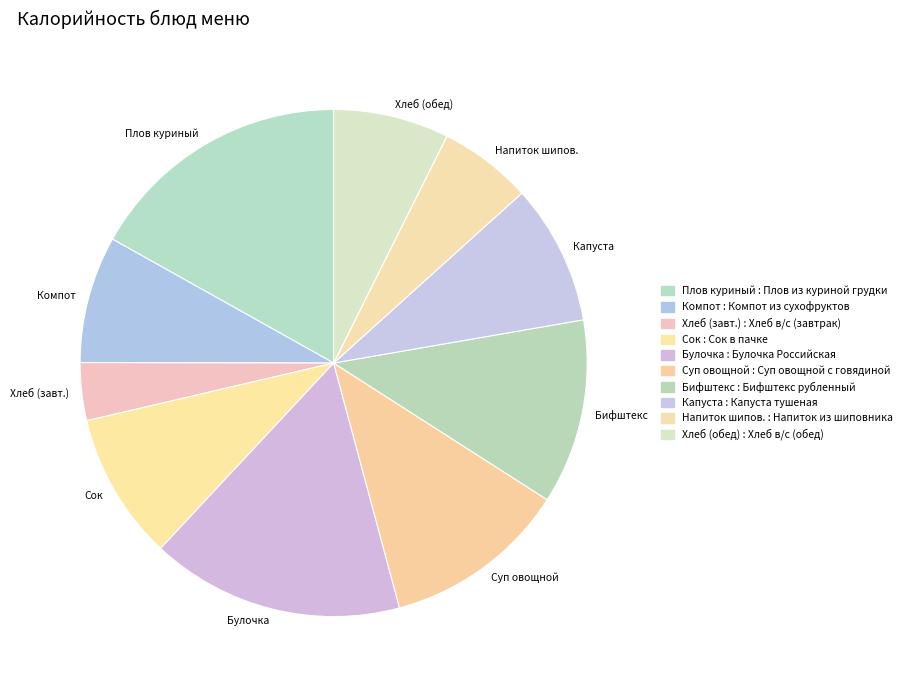

True or false: Капуста accounts for 9% of the total.

True